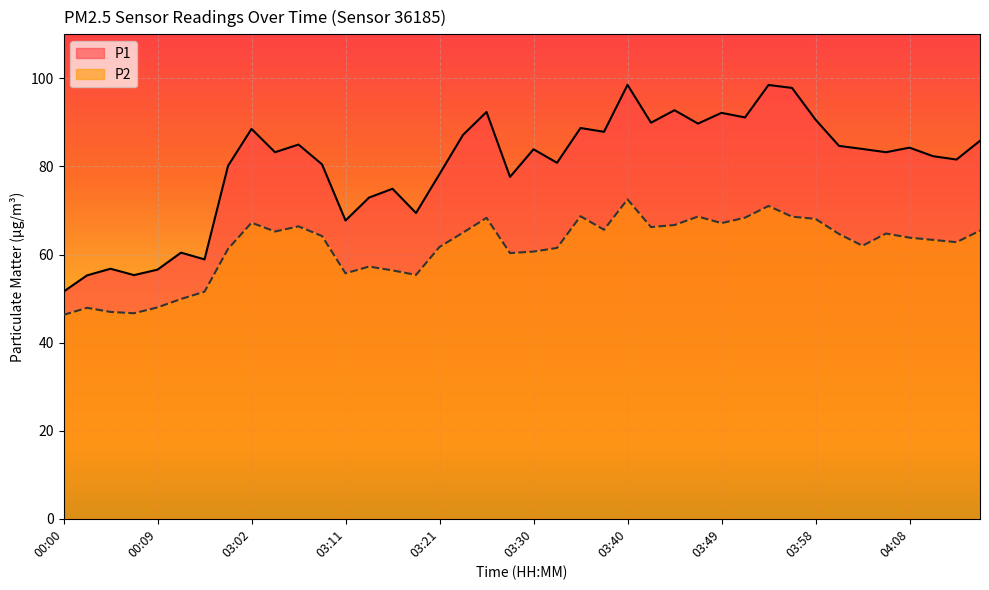

List the series in order of their peak value, lowest first.

P2, P1